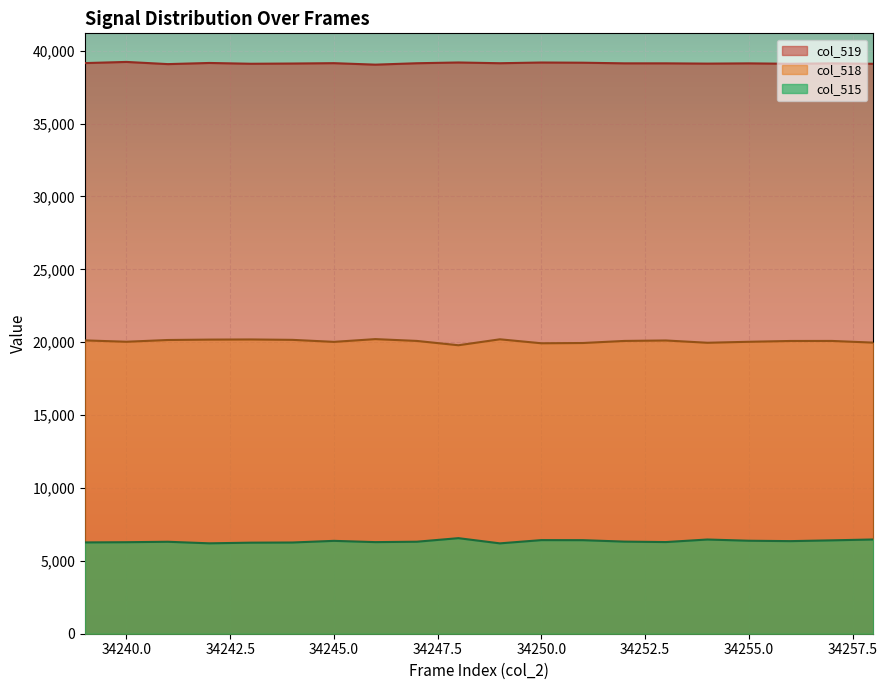

What is the sum of the col_519 values at 34256 and 34241?

78177